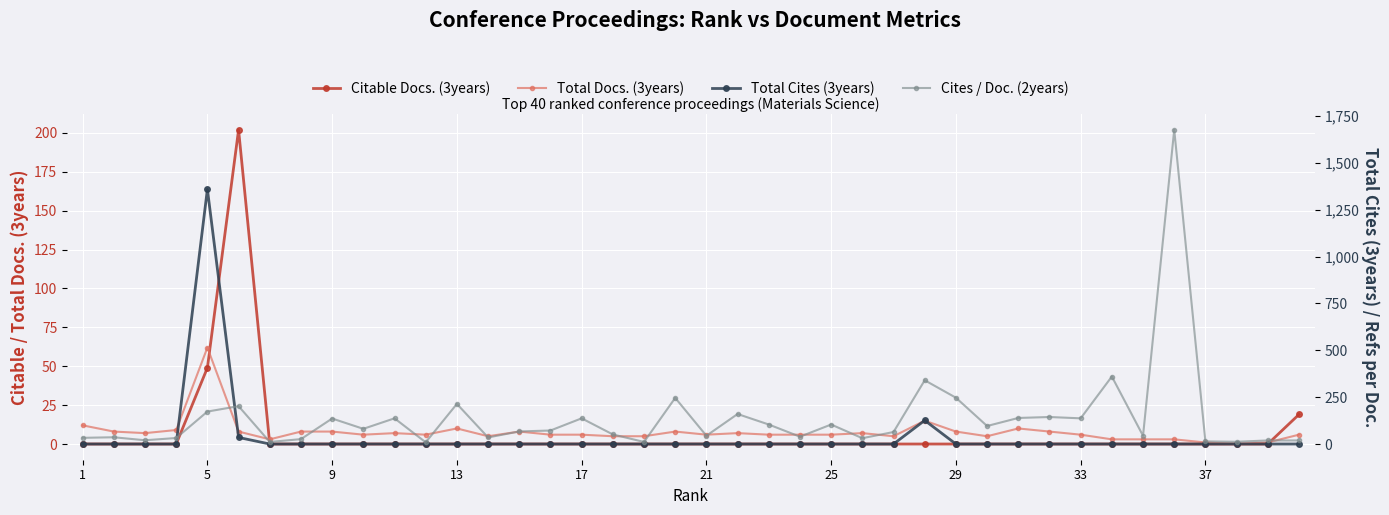

True or false: Cites / Doc. (2years) has a value of 20 at 9.

True